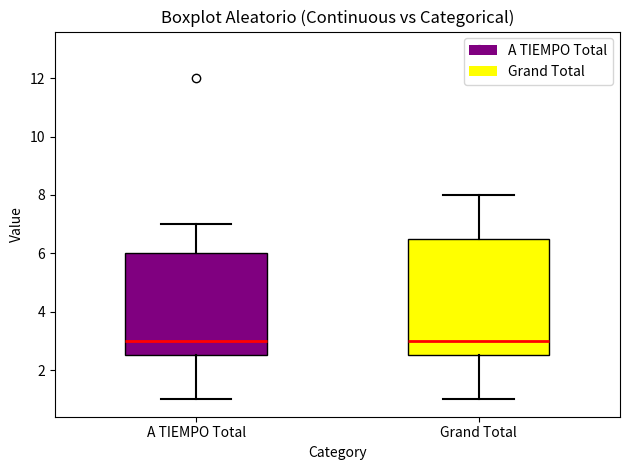

Reading left to right, read every box against the y-axis: the position of its median line, the range the box covers, and the ends of its whiskers. The values are not printed on the chart, so give them approximately, as read against the axis.

A TIEMPO Total: median 3.0, box 2.6 to 6.0, whiskers 1.0 to 7.0
Grand Total: median 3.0, box 2.6 to 6.6, whiskers 1.0 to 8.0